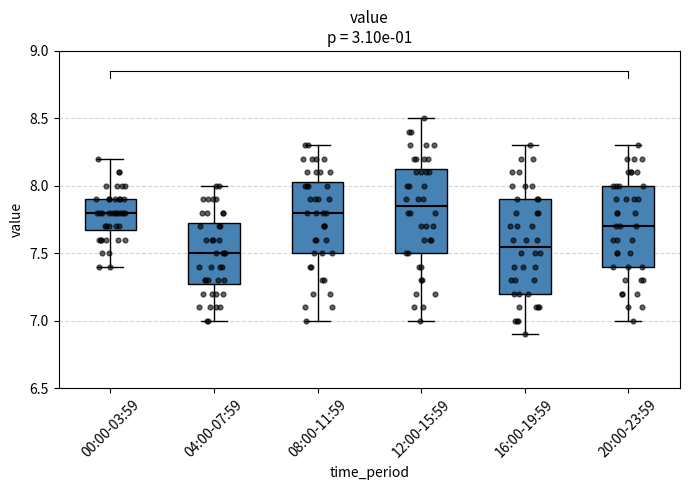

Reading left to right, transcribe this box plot: for each box, give where its median line is, the range the box spans, and where its two whiskers end, as read against the y-axis. The values are not printed on the chart, so give them approximately, as read against the axis.

00:00-03:59: median 7.80, box 7.70 to 7.90, whiskers 7.40 to 8.20
04:00-07:59: median 7.50, box 7.30 to 7.75, whiskers 7.00 to 8.00
08:00-11:59: median 7.80, box 7.50 to 8.05, whiskers 7.00 to 8.30
12:00-15:59: median 7.85, box 7.50 to 8.15, whiskers 7.00 to 8.50
16:00-19:59: median 7.55, box 7.20 to 7.90, whiskers 6.90 to 8.30
20:00-23:59: median 7.70, box 7.40 to 8.00, whiskers 7.00 to 8.30